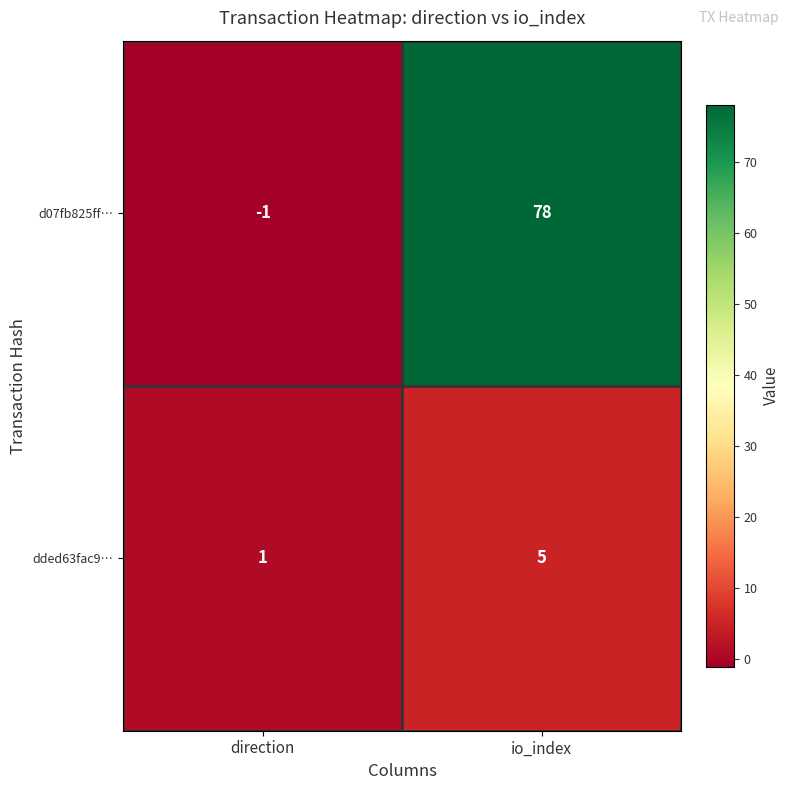

How many data points does each series have?

2